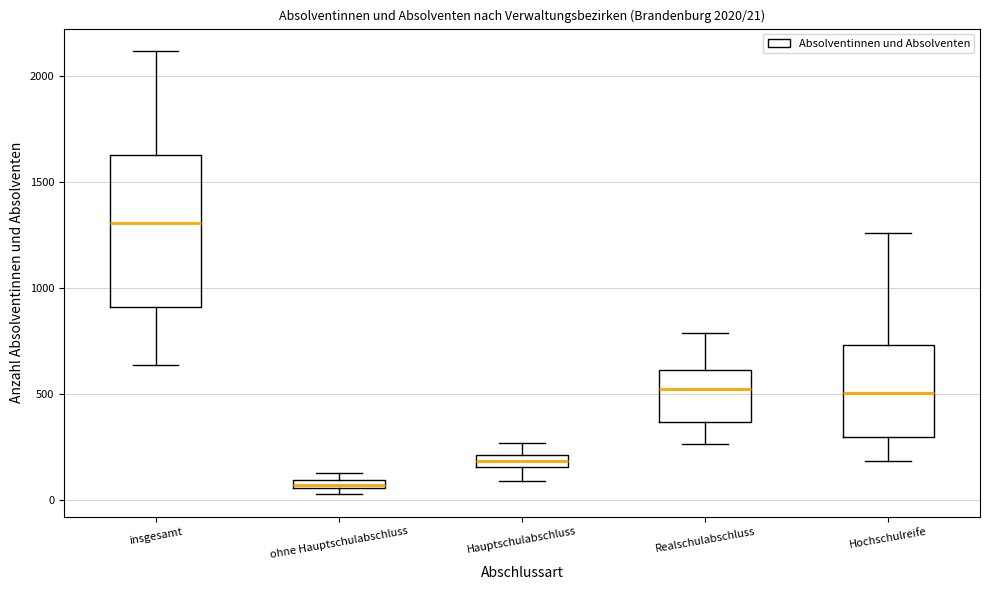

Comparing the boxes themselves (not the whiskers), which one is the tallest?

insgesamt